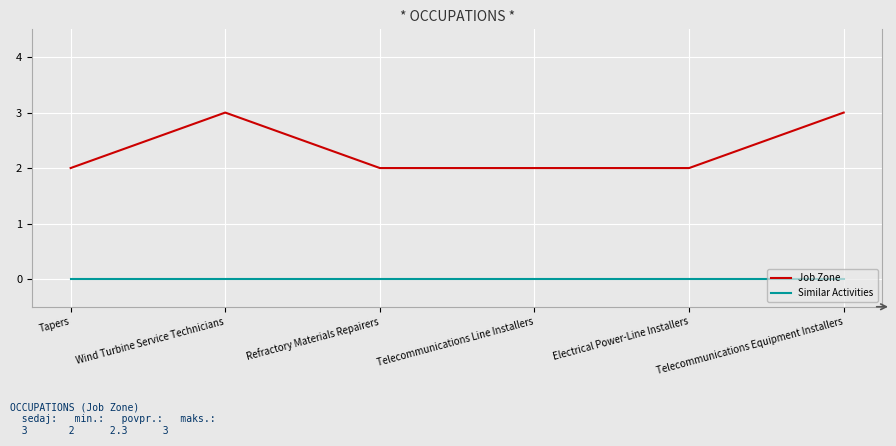

Reading left to right, extract all data points from this chart.

Job Zone: 2	3	2	2	2	3
Similar Activities: 0	0	0	0	0	0